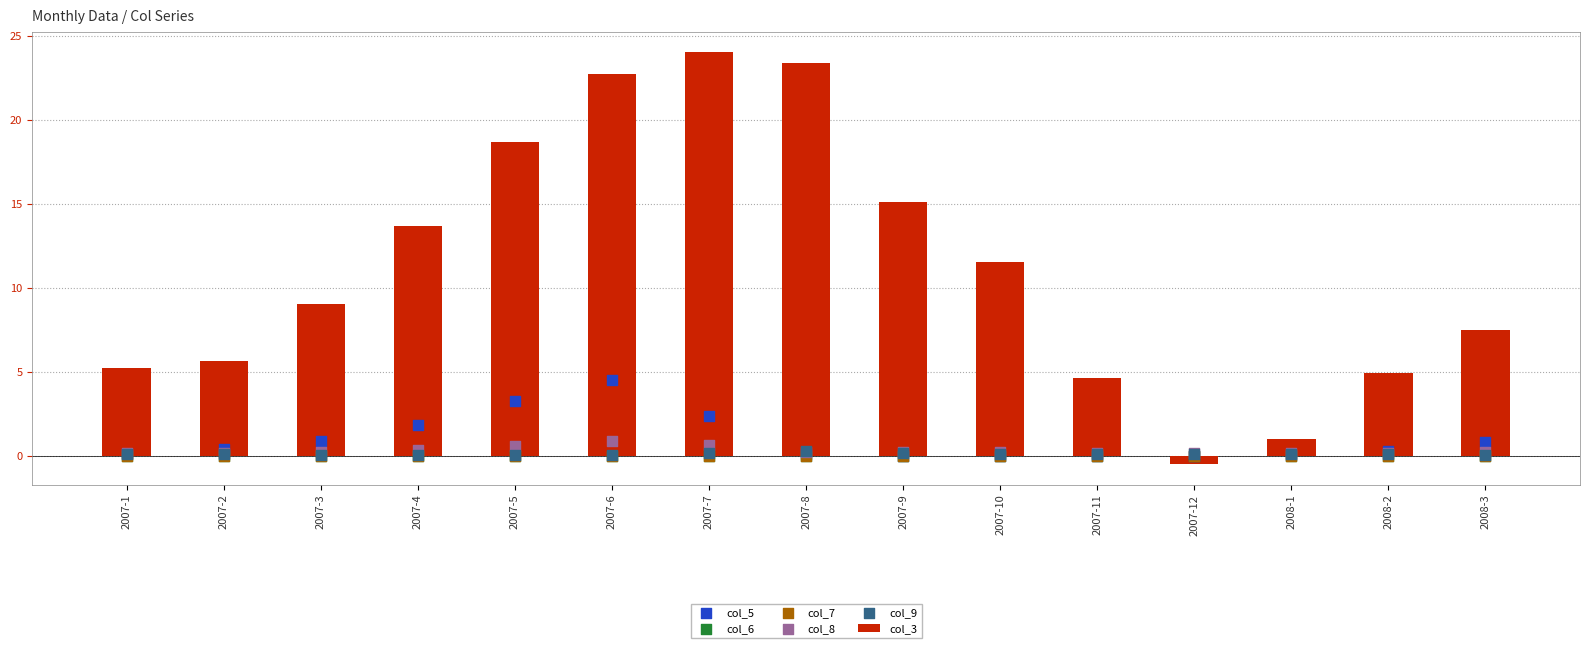

Which series has the largest total across all categories?

col_3